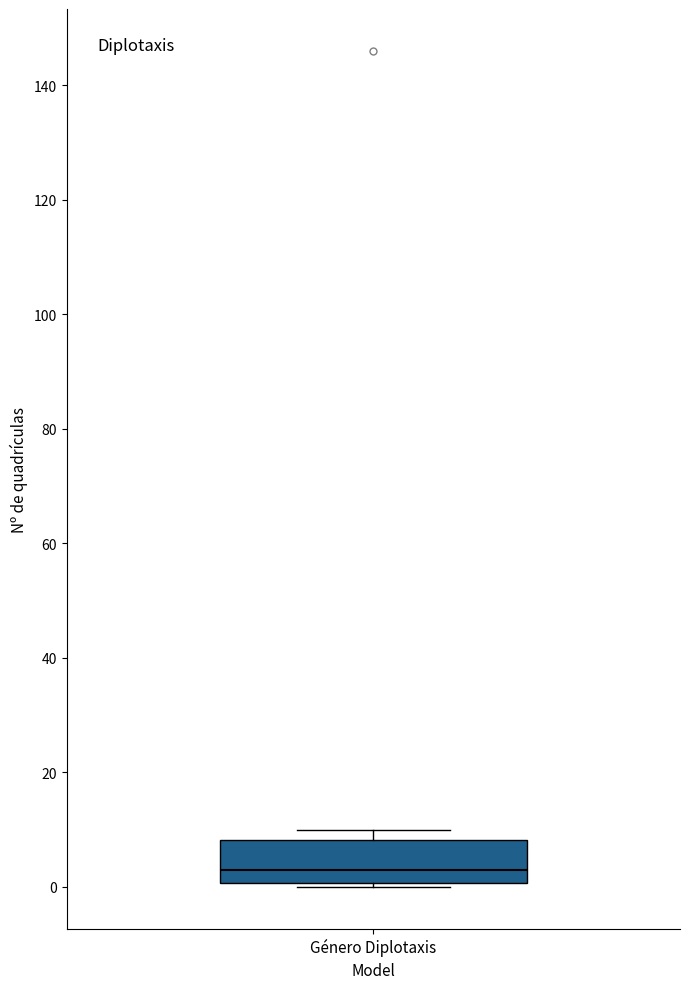

Transcribe this box plot: give where the median line is, the range the box spans, and where the two whiskers end, as read against the y-axis. The values are not printed on the chart, so give them approximately, as read against the axis.

median 4, box 0 to 8, whiskers 0 (just below the box's lower edge) to 10